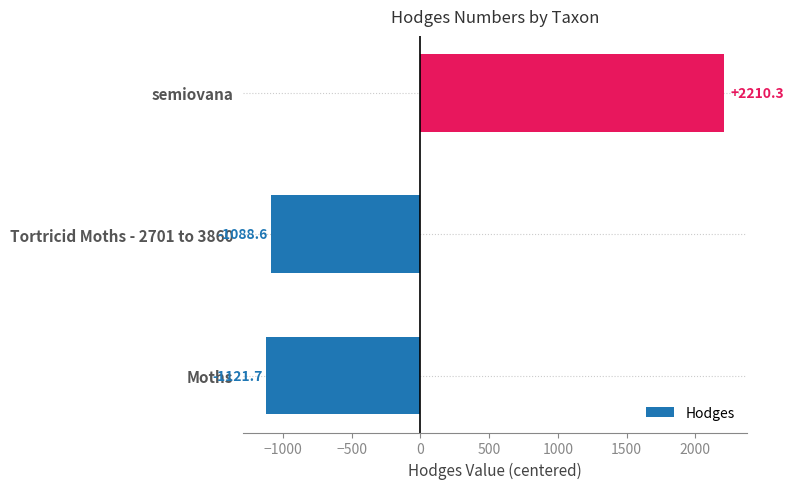

What is the change in value from Tortricid Moths - 2701 to 3860 to semiovana?

+3298.9